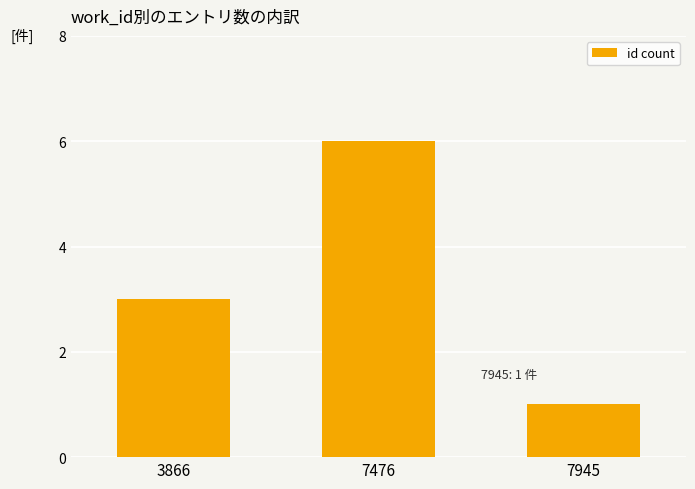

Reading right to left, transcribe all the data shown in this chart.

1	6	3